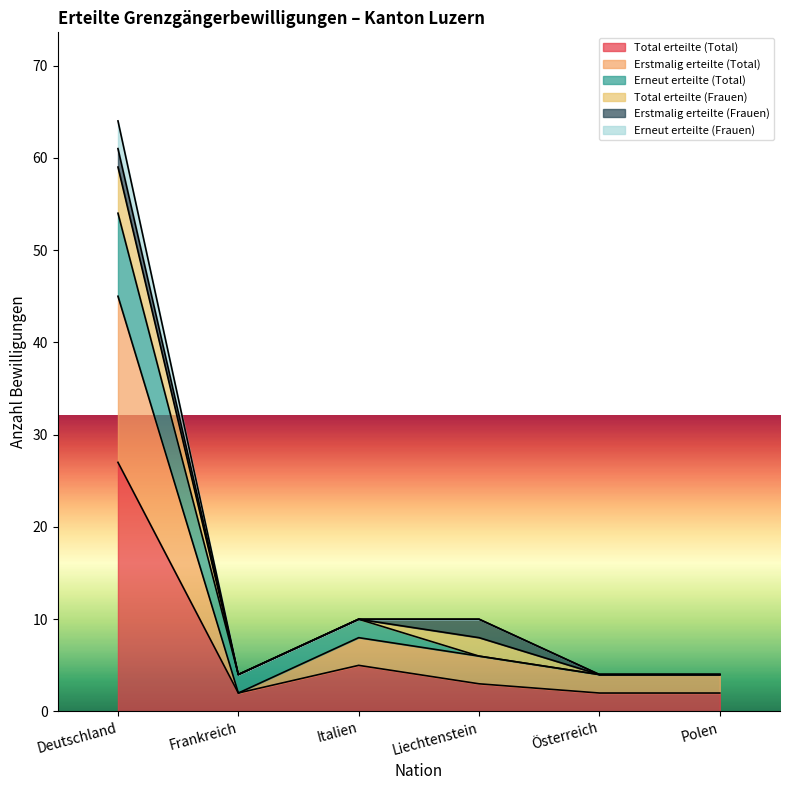

What is the maximum value for Total erteilte (Total)?

27